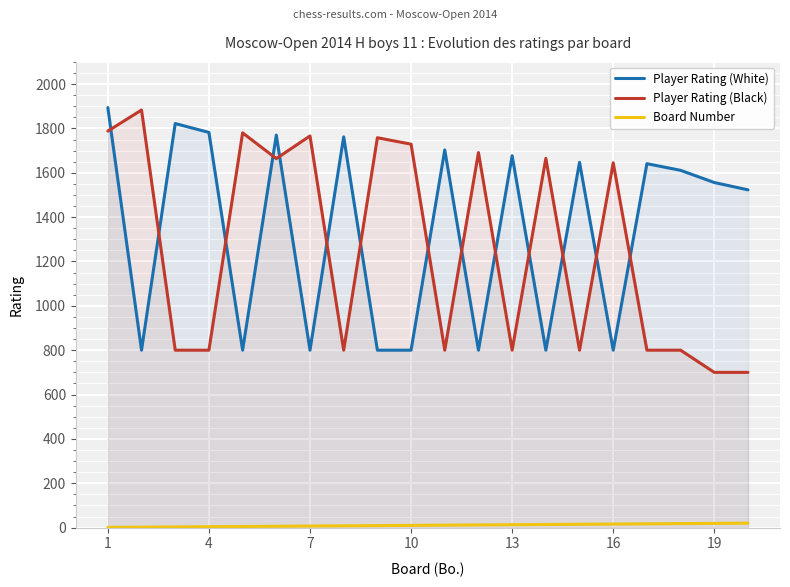

What is the highest value of the Player Rating (White) series?

1894